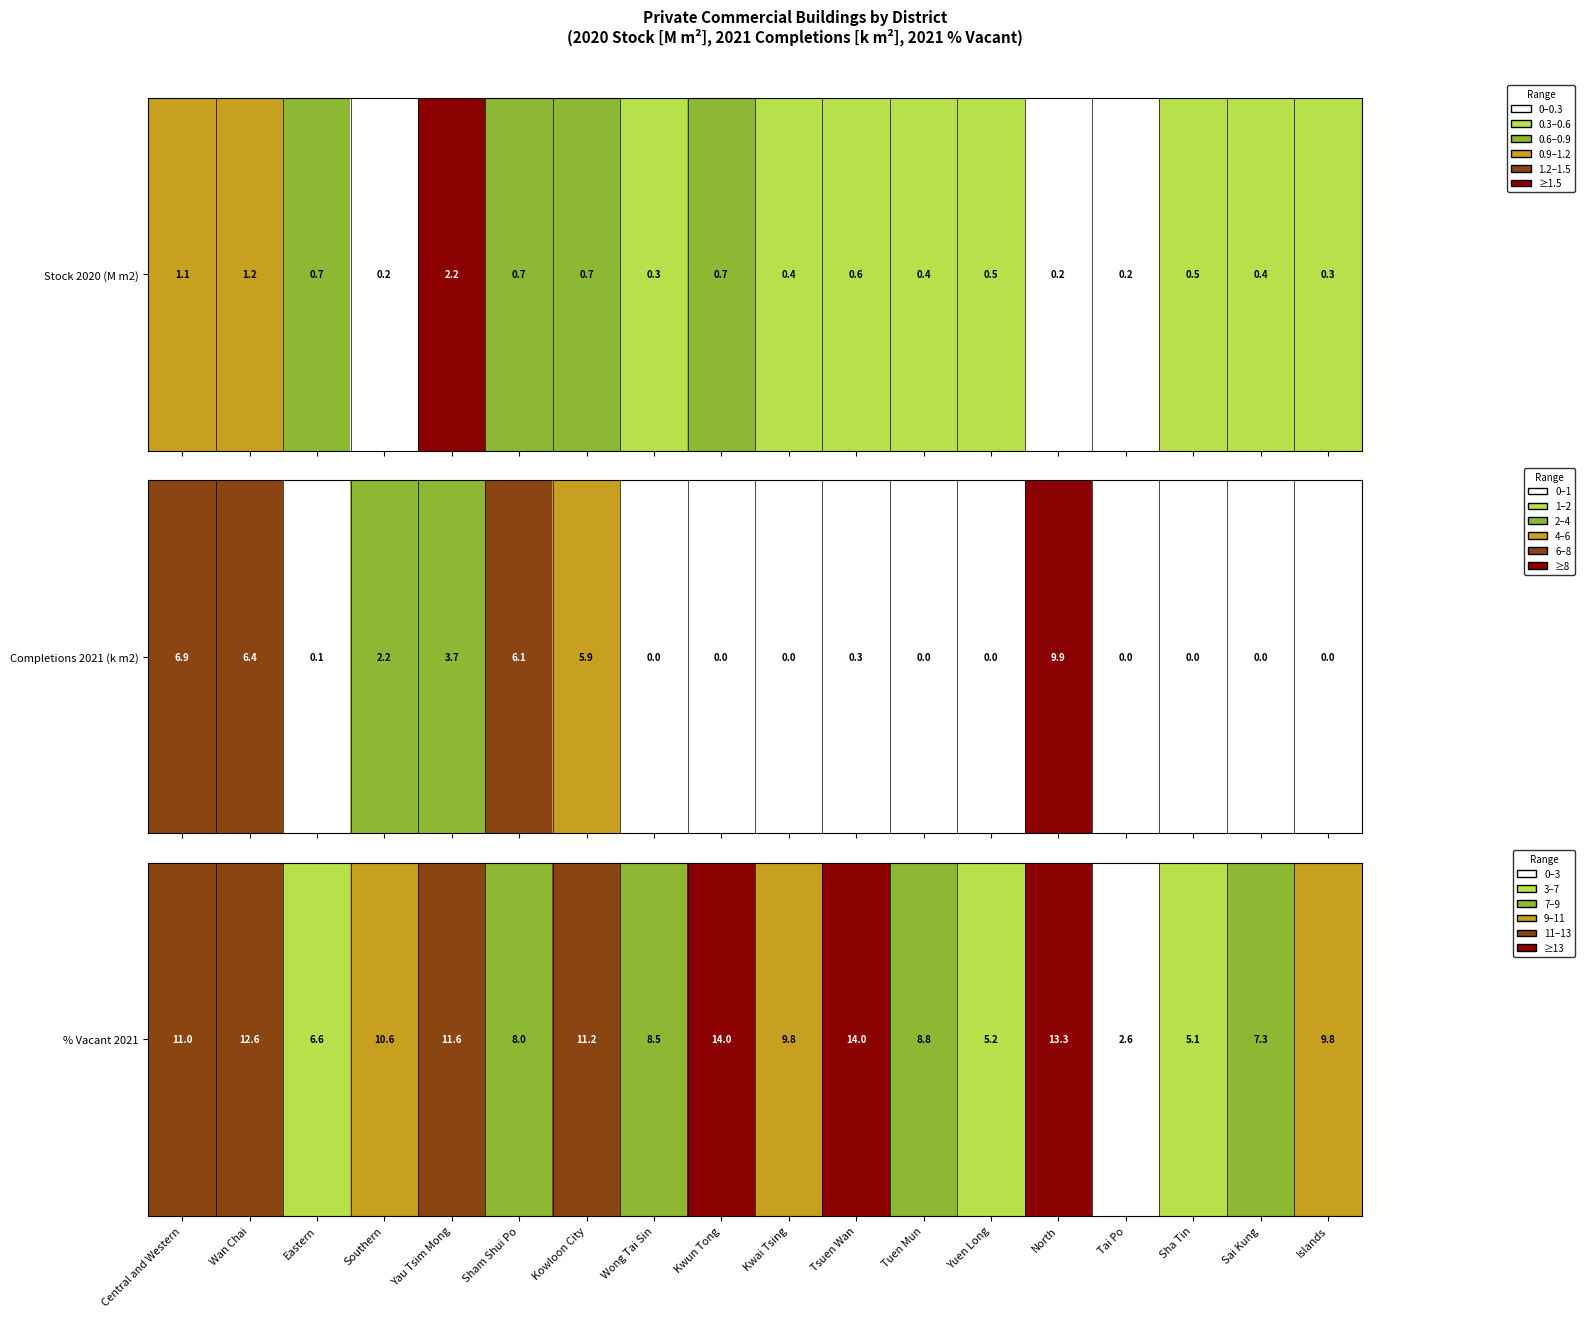

What is the difference between the second highest and minimum values?

11.4